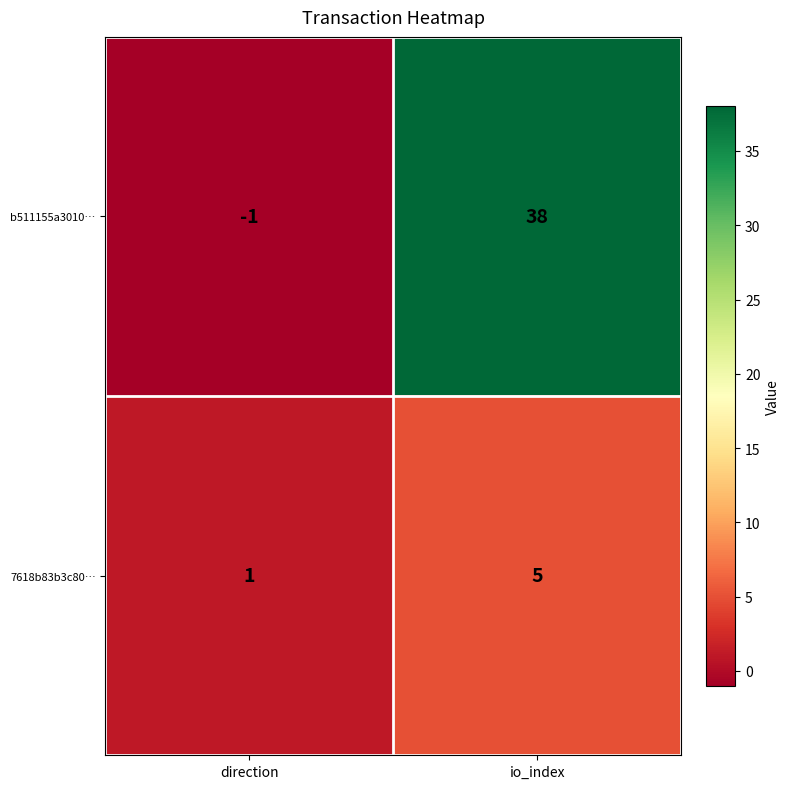

Which series has the largest total across all categories?

b511155a3010…